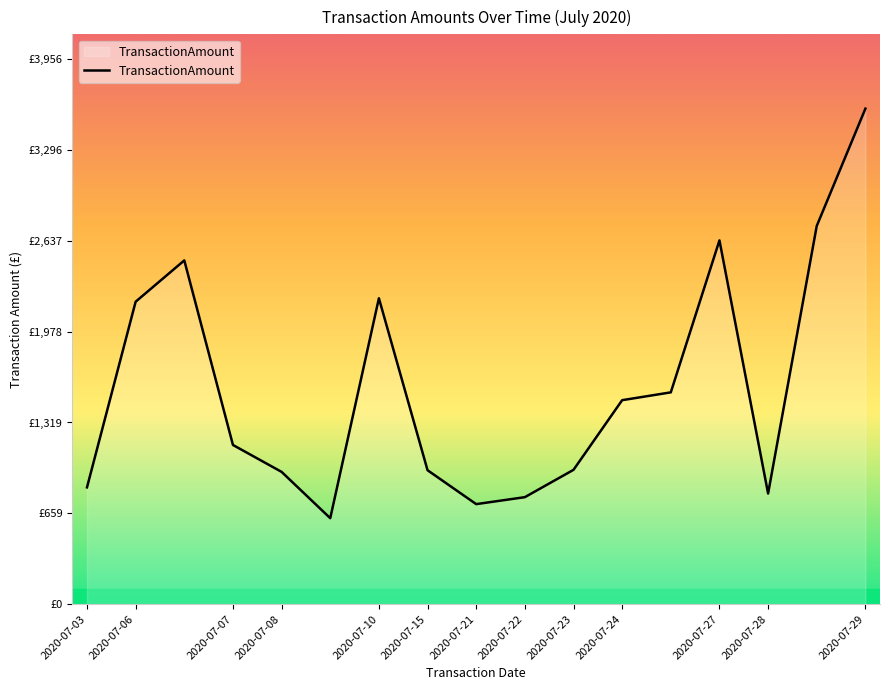

At which label does the data first exceed 1155?

2020-07-06